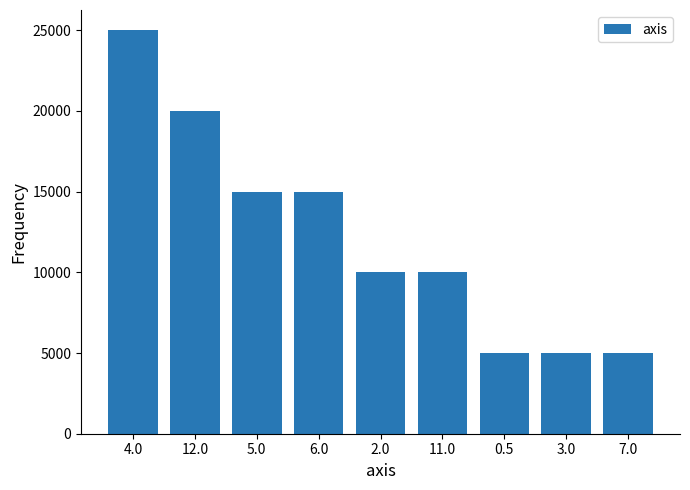

Reading left to right, list all the values displayed in this chart.

4.0=25000	12.0=20000	5.0=15000	6.0=15000	2.0=10000	11.0=10000	0.5=5000	3.0=5000	7.0=5000